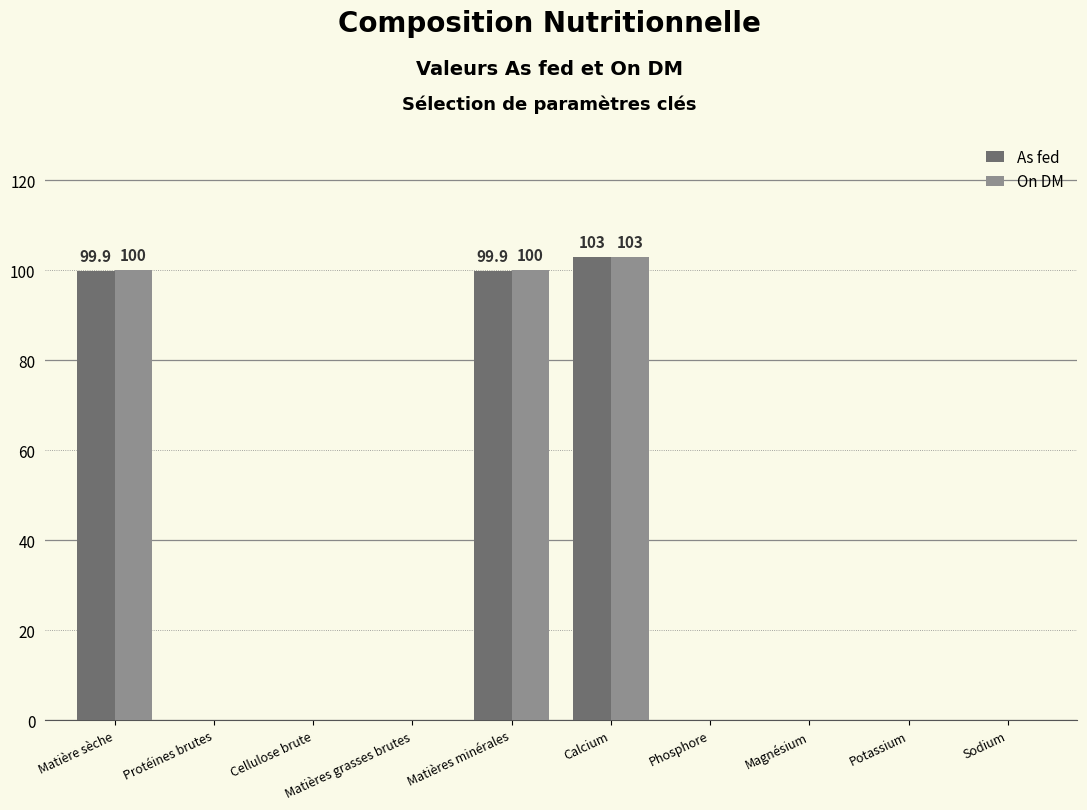

Between Protéines brutes and Matières minérales, which series saw the biggest shift?

On DM